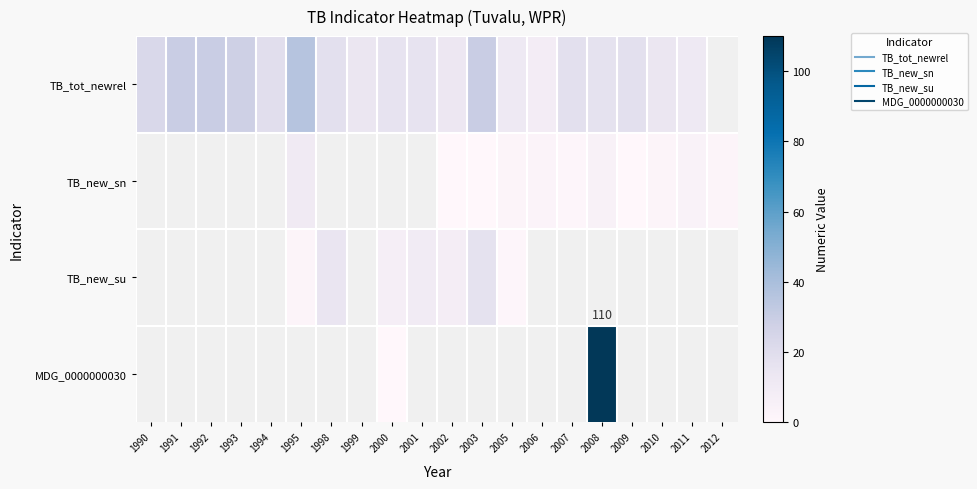

Is the value of TB_new_su at 1994 greater than the value of MDG_0000000030 at 1994?

No